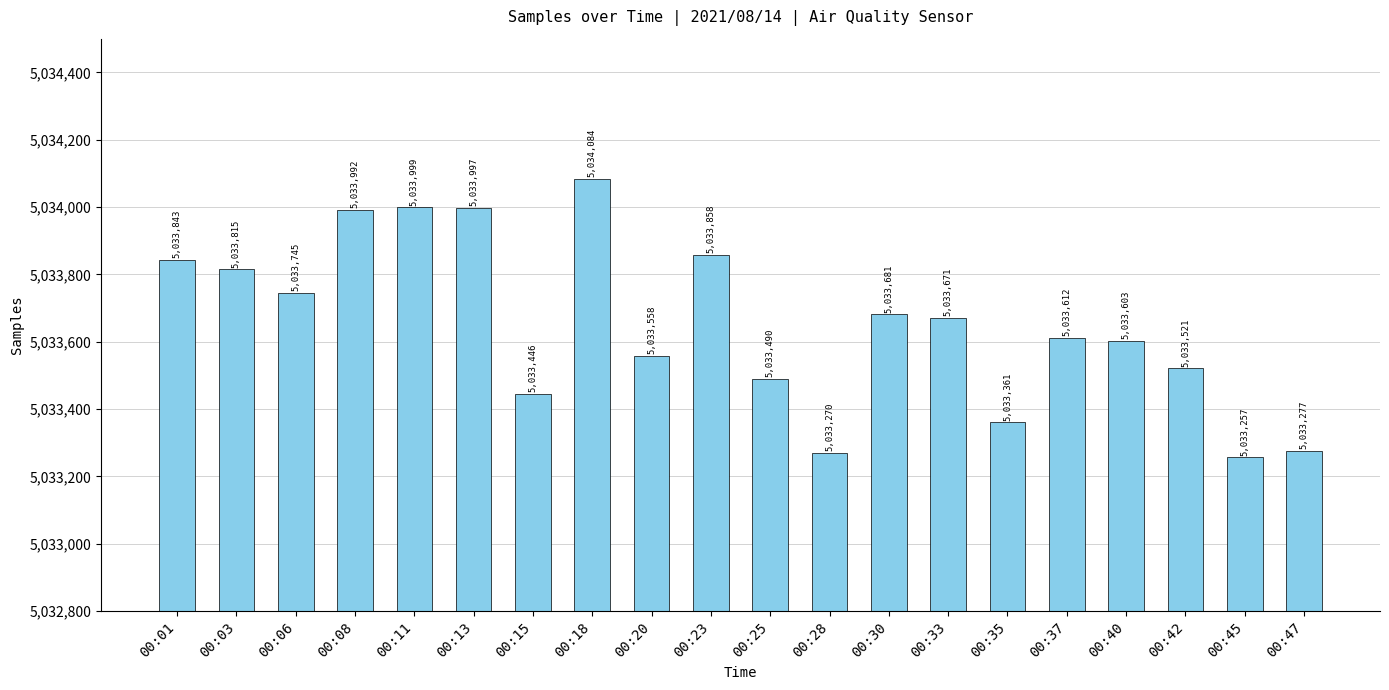

What is the sum of the values at 00:42 and 00:11?

10067520